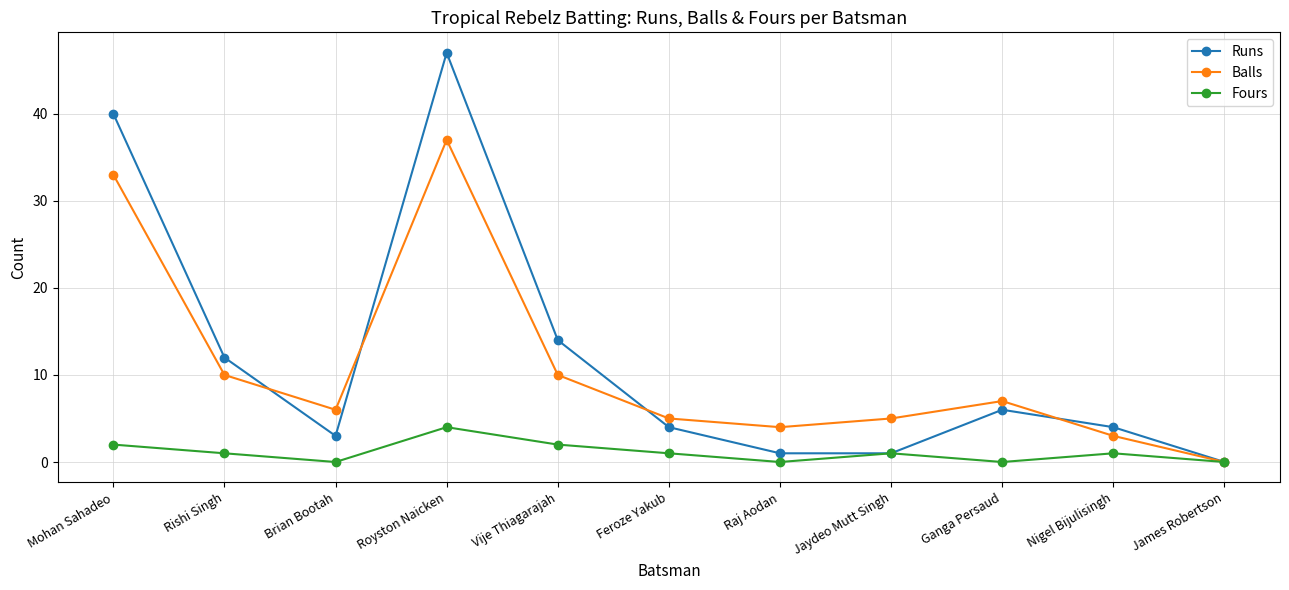

What is the maximum value shown in the chart?

47